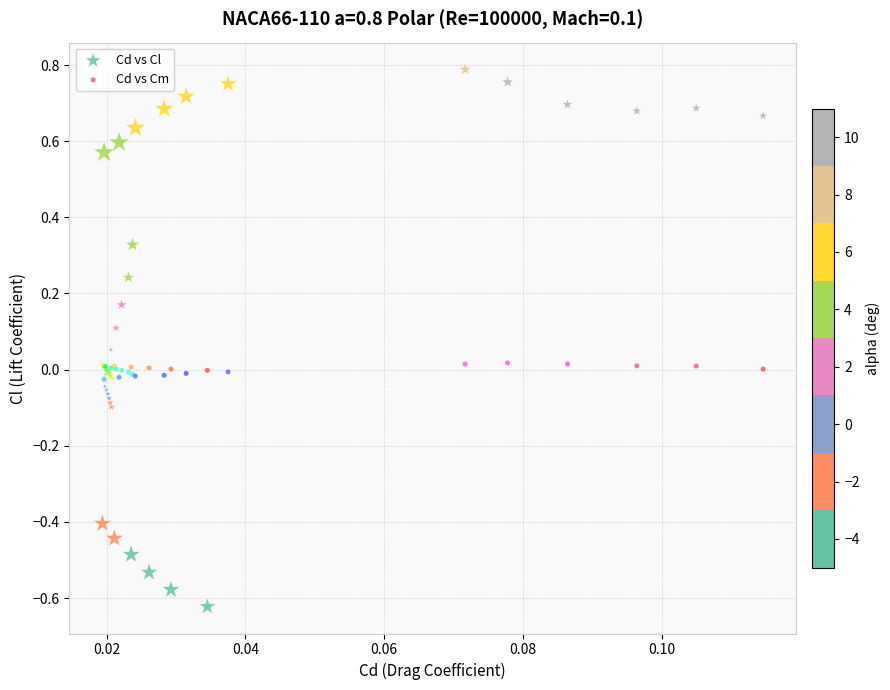

Which series reaches the minimum Y coordinate?

Cd vs Cl